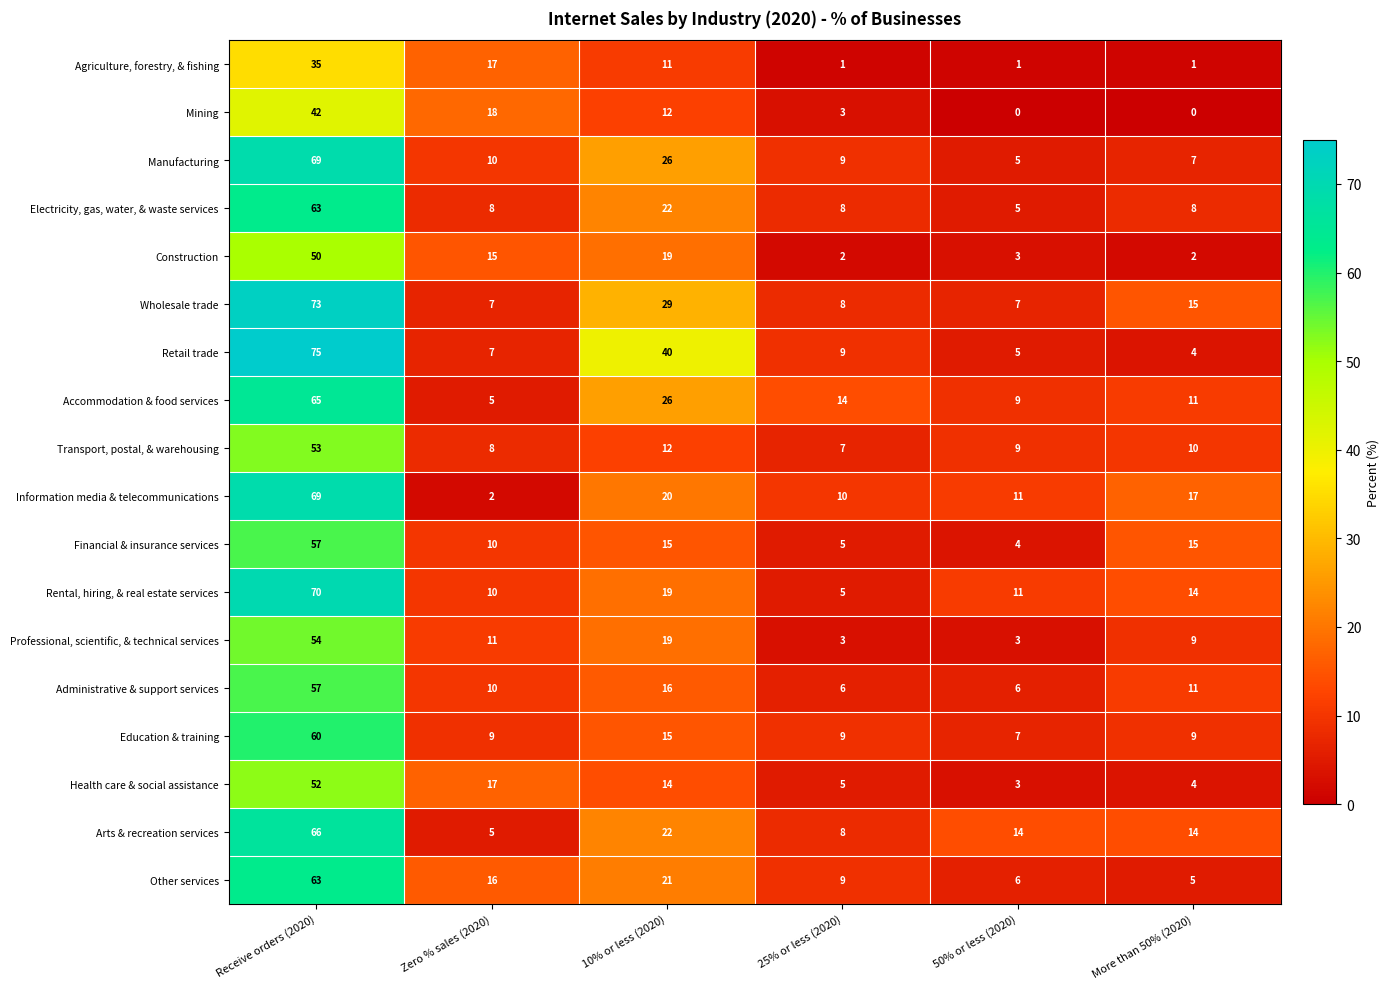

Between Zero % sales (2020) and More than 50% (2020), which series saw the biggest shift?

Mining